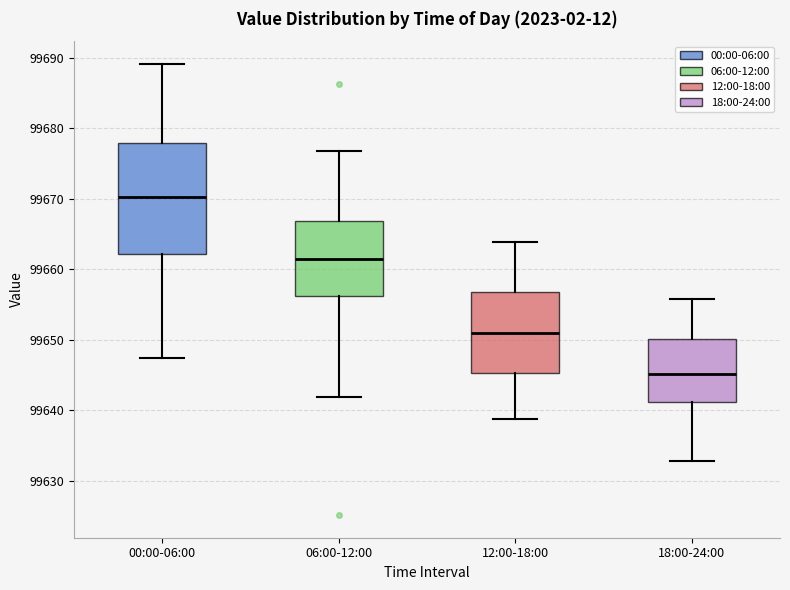

Which box is the tallest, from its lower edge to its upper edge?

00:00-06:00